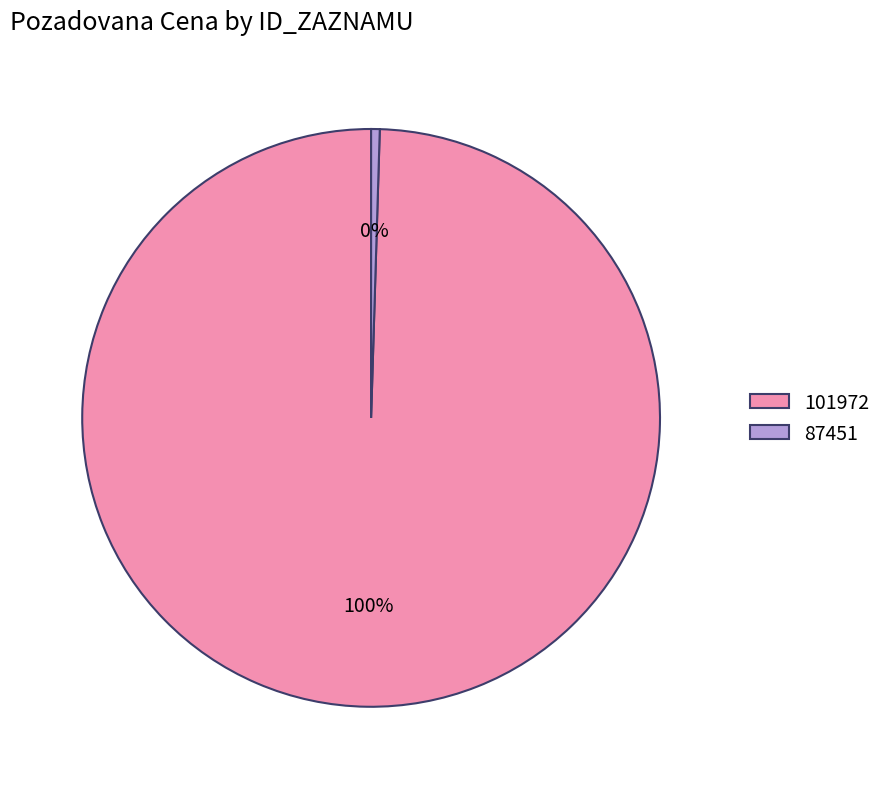

Rank the categories by value from highest to lowest.

101972, 87451